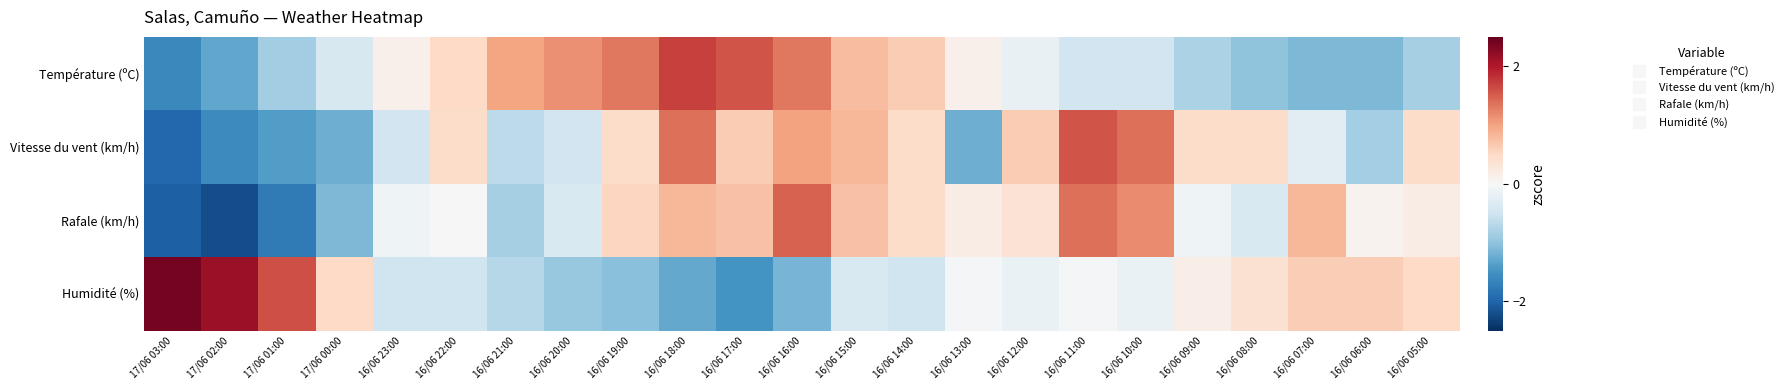

How many series are shown in this chart?

4